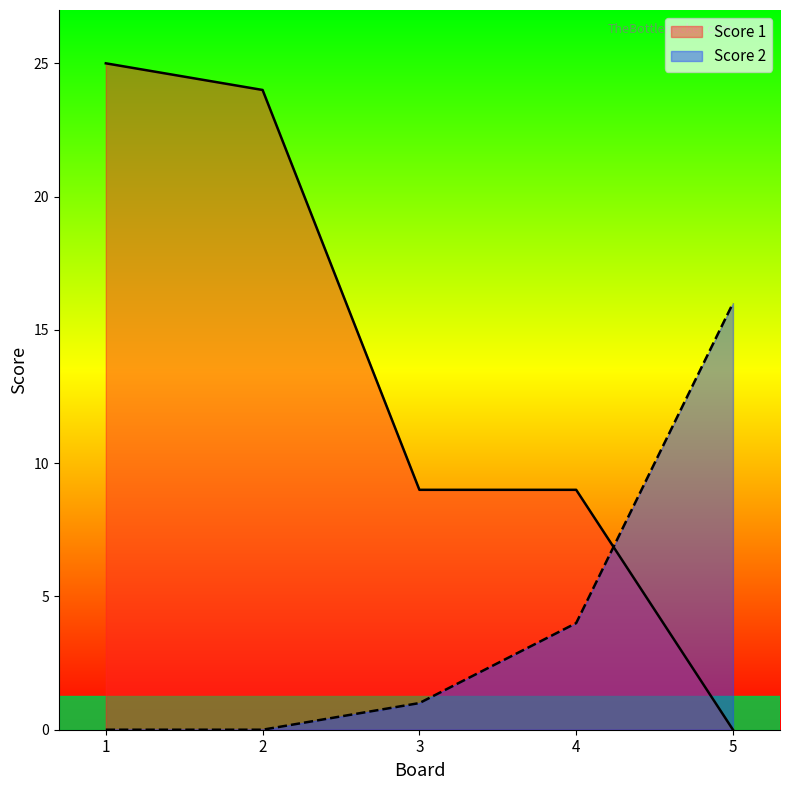

At which category does the chart reach its minimum across all series?

5